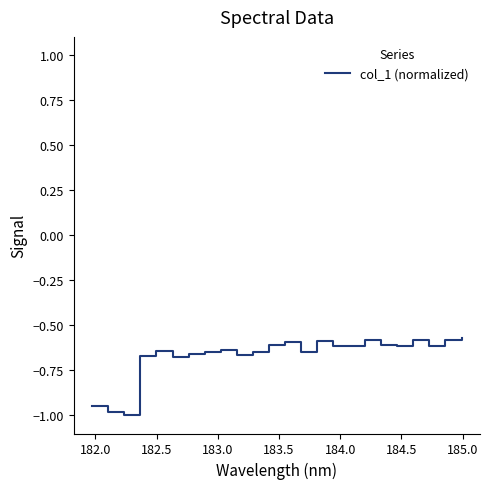

How many distinct data groups are displayed?

1